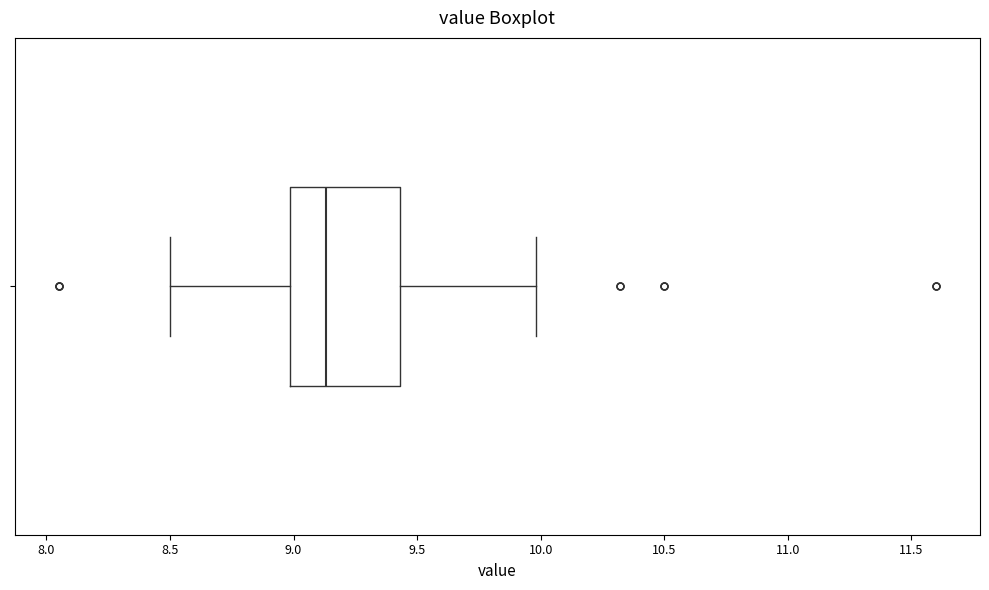

Transcribe this box plot: give where the median line is, the range the box spans, and where the two whiskers end, as read against the x-axis. The values are not printed on the chart, so give them approximately, as read against the axis.

median 9.15, box 9.00 to 9.45, whiskers 8.50 to 10.00